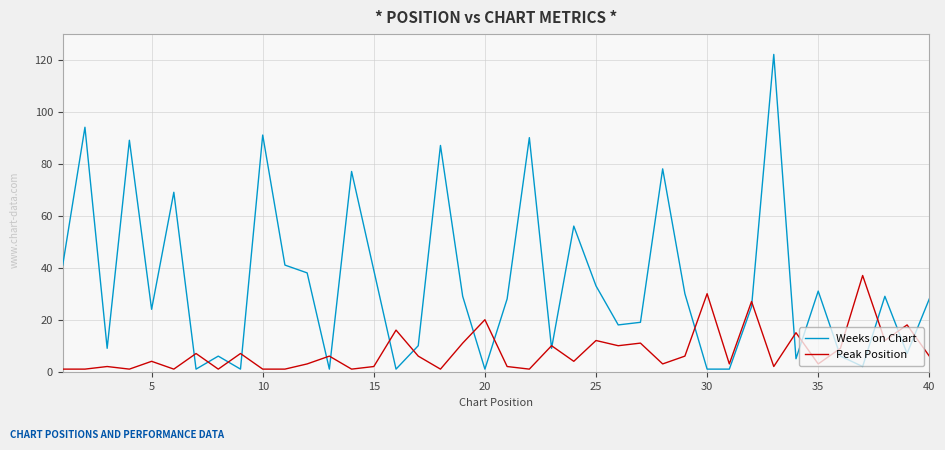

Which series has the largest range (max minus min)?

Weeks on Chart